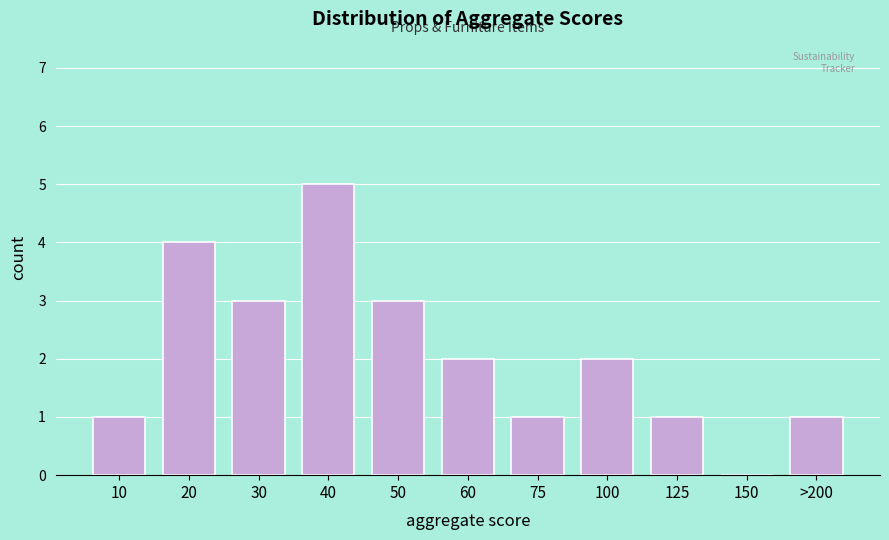

Reading left to right, transcribe all the data shown in this chart.

10=1	20=4	30=3	40=5	50=3	60=2	75=1	100=2	125=1	150=0	>200=1